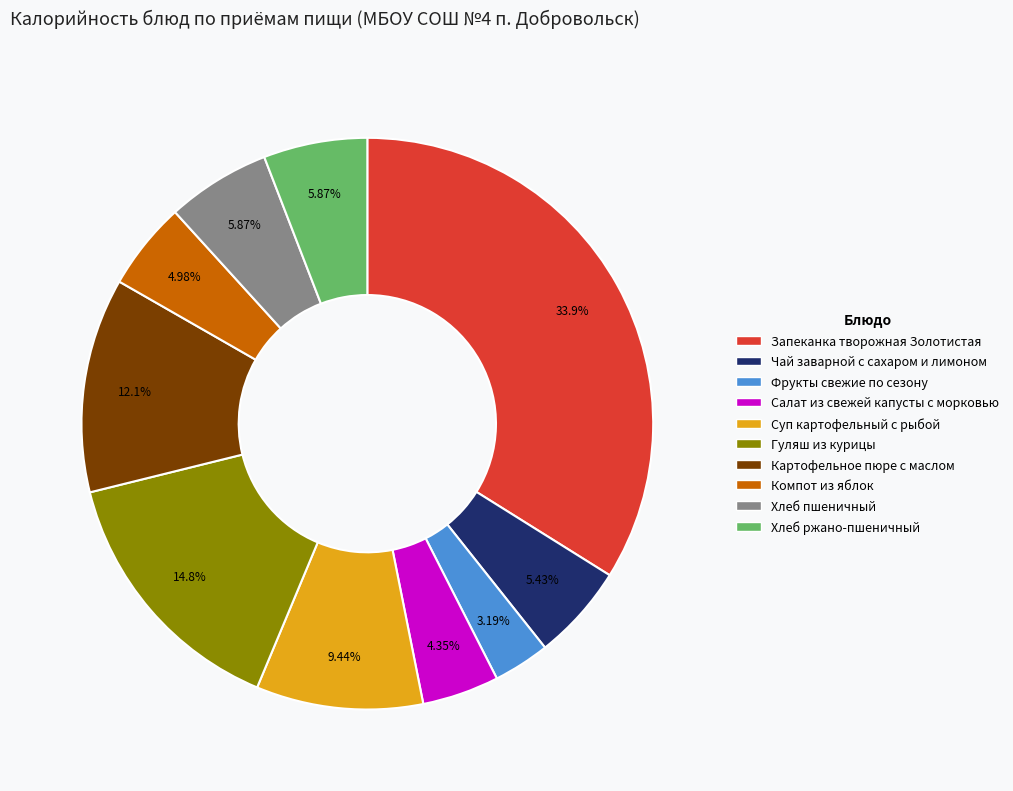

The Суп картофельный с рыбой slice represents 9% of the pie. True or false?

True